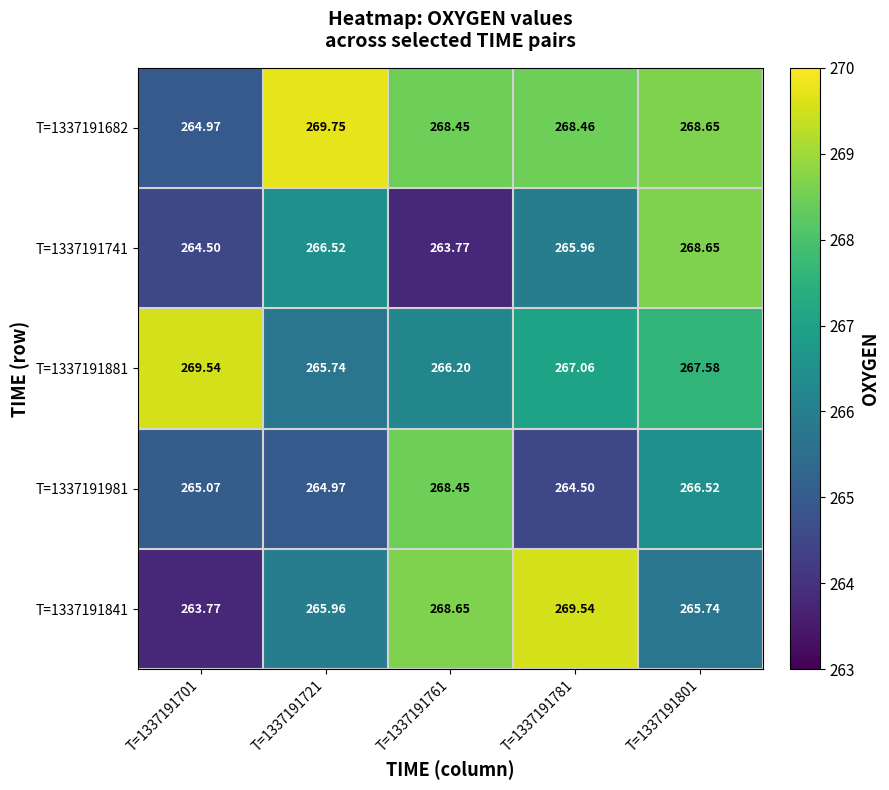

What is the smallest value displayed?

263.8